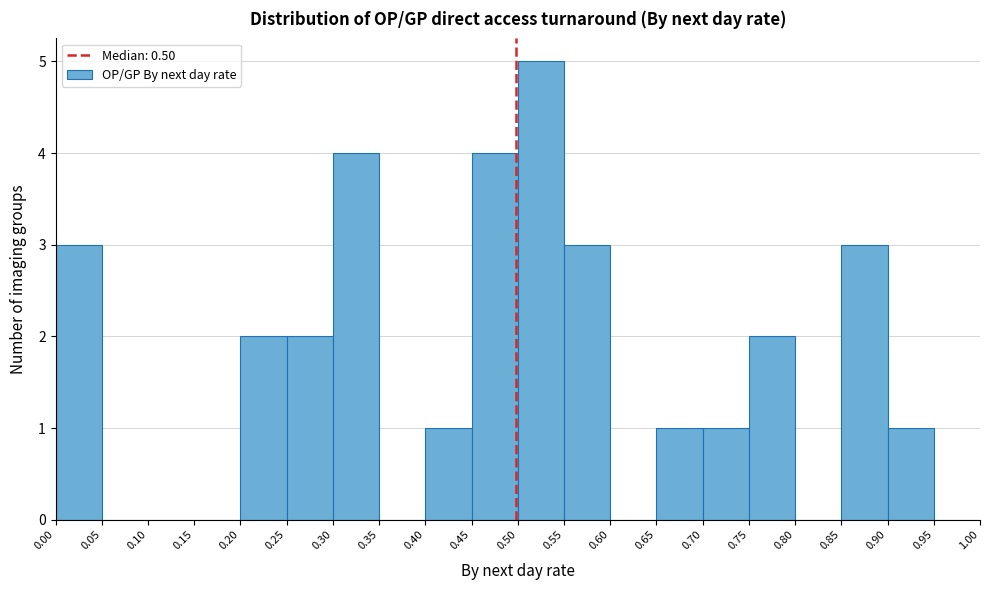

Reading left to right, transcribe this chart: for each bar, give the range it covers on the x-axis and its height. The values are not printed on the chart, so give them approximately, as read against the axis.

0.00 to 0.05: 3
0.05 to 0.10: 0
0.10 to 0.15: 0
0.15 to 0.20: 0
0.20 to 0.25: 2
0.25 to 0.30: 2
0.30 to 0.35: 4
0.35 to 0.40: 0
0.40 to 0.45: 1
0.45 to 0.50: 4
0.50 to 0.55: 5
0.55 to 0.60: 3
0.60 to 0.65: 0
0.65 to 0.70: 1
0.70 to 0.75: 1
0.75 to 0.80: 2
0.80 to 0.85: 0
0.85 to 0.90: 3
0.90 to 0.95: 1
0.95 to 1.00: 0